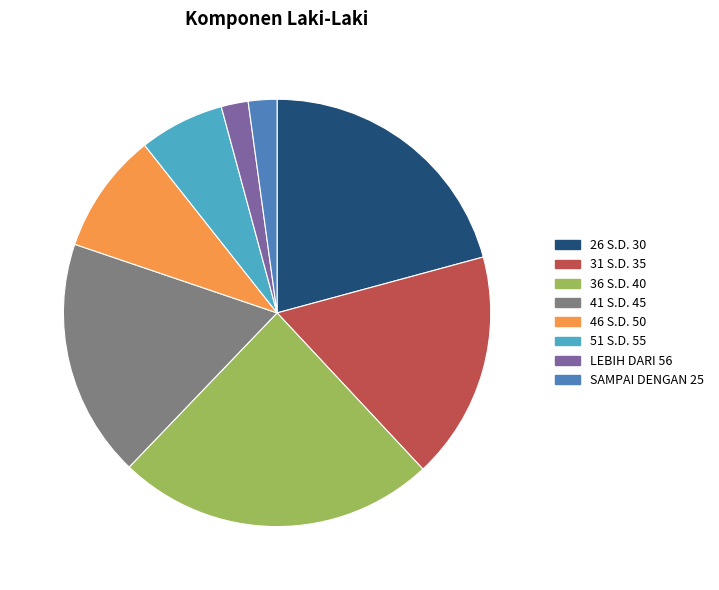

How many segments does this pie chart have?

8